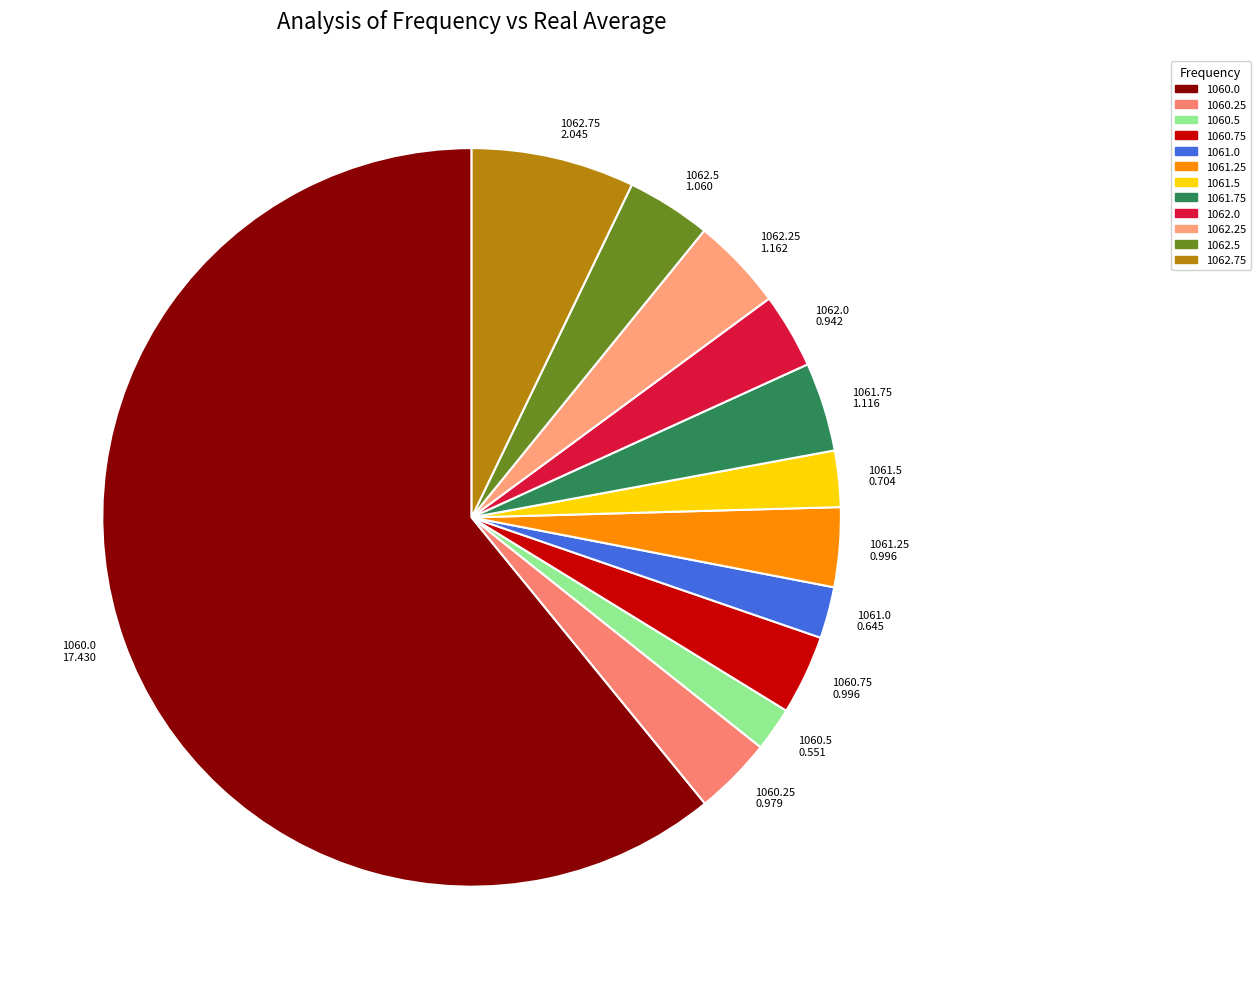

Combined, do 1062.0 0.942 and 1062.75 2.045 account for over 50%?

No